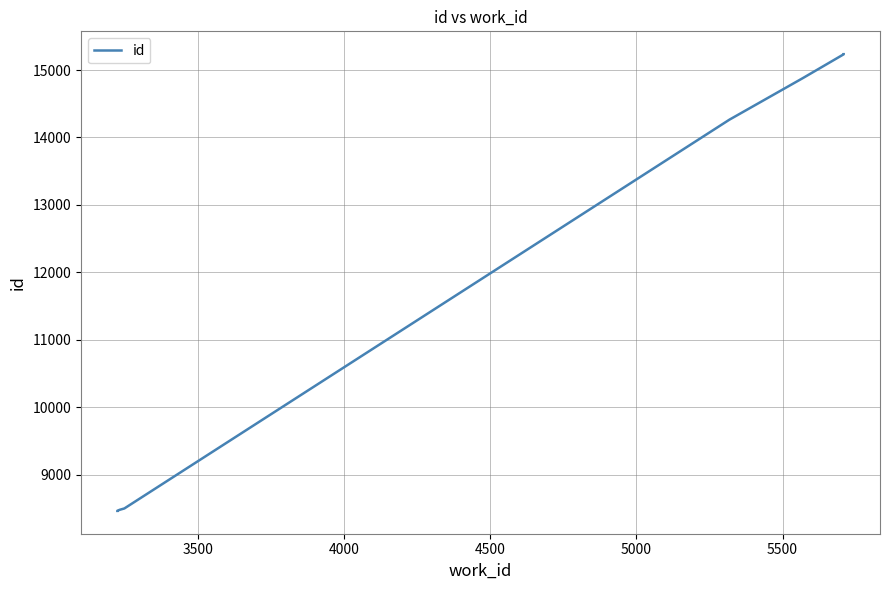

True or false: the data has more than 2 interior local peaks.

False